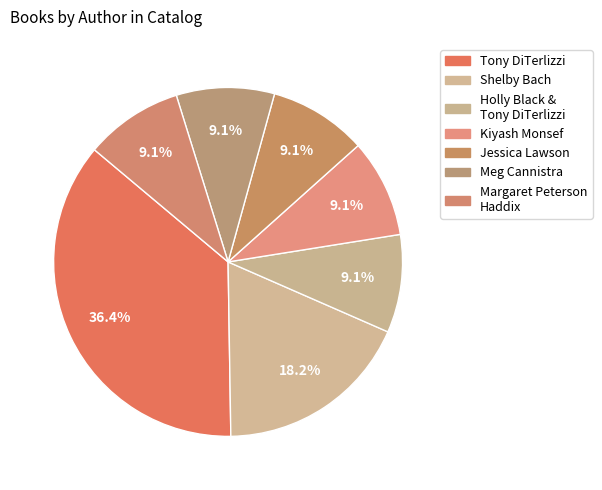

Count the number of slices in the pie.

7